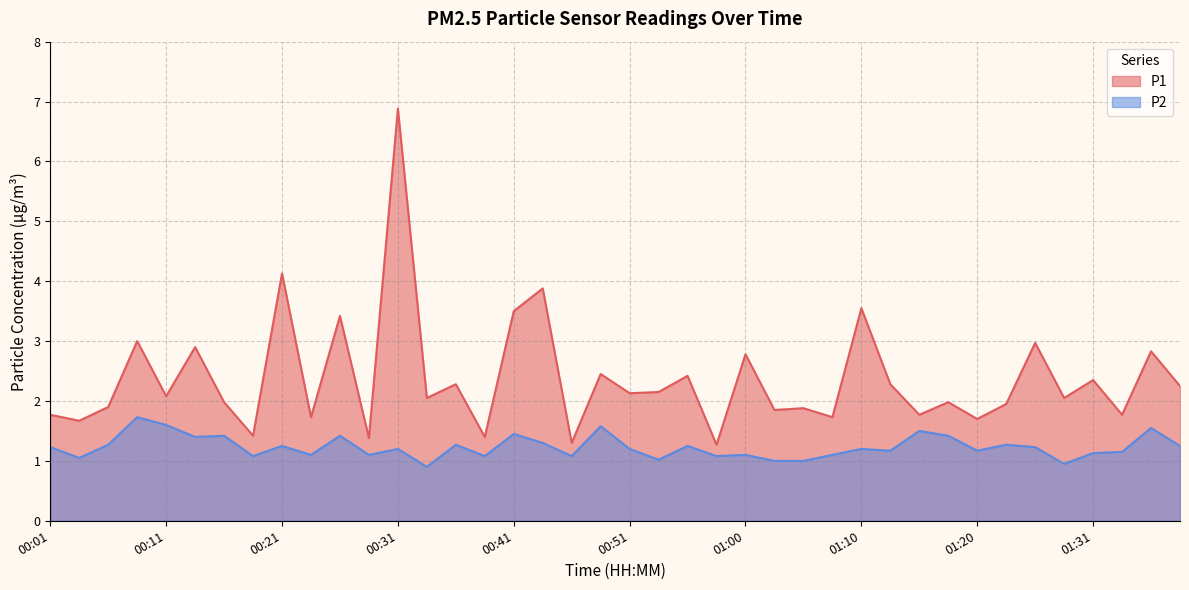

How many interior local peaks does the P2 series have?

14